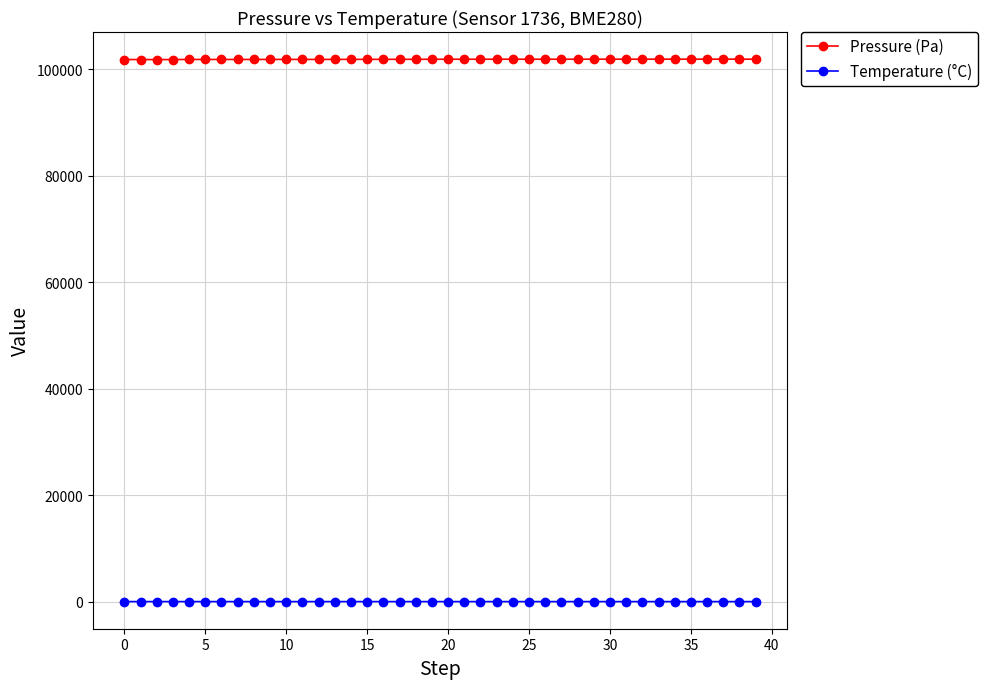

What is the highest value of the Pressure (Pa) series?

101918.1